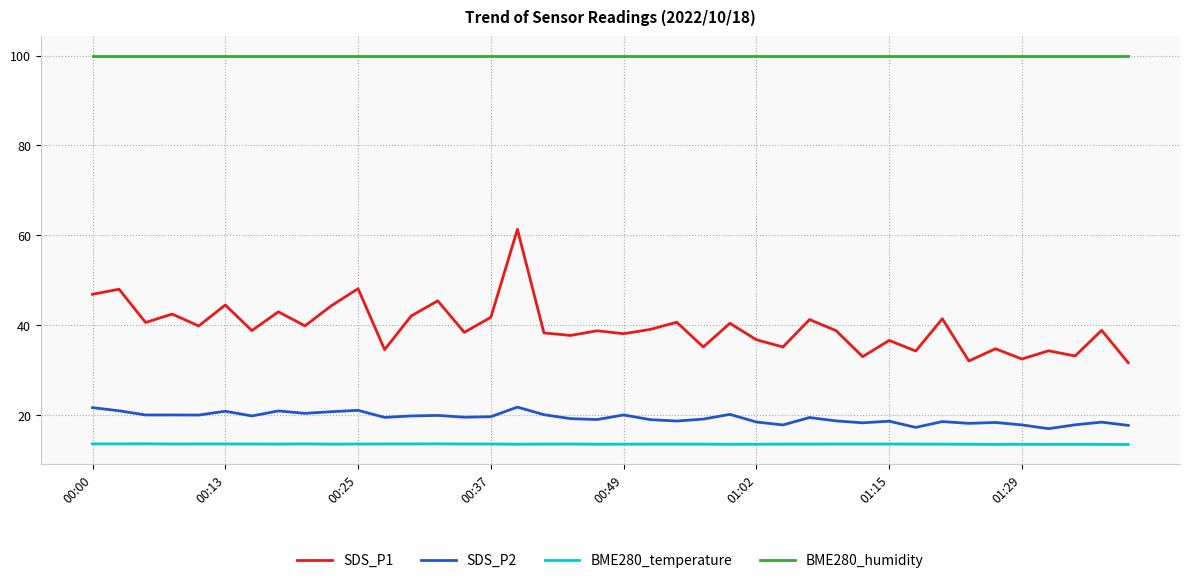

True or false: BME280_humidity and SDS_P1 intersect in this chart.

False